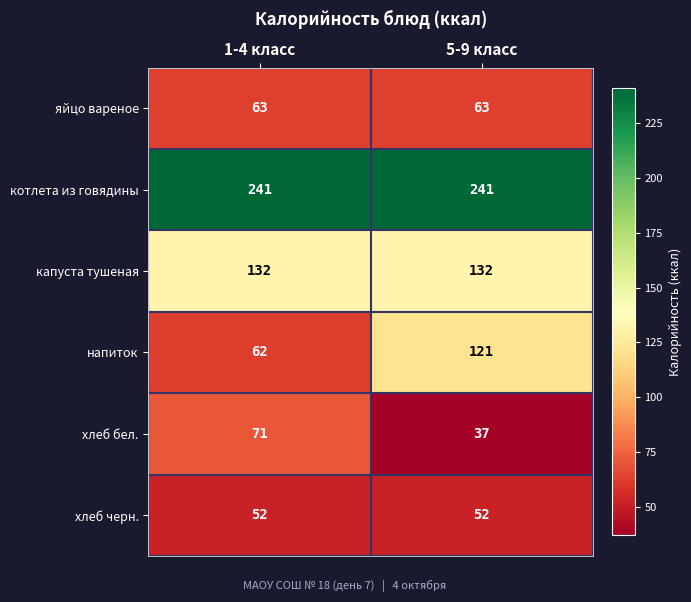

What is the sum of the котлета из говядины values at 1-4 класс and 5-9 класс?

482